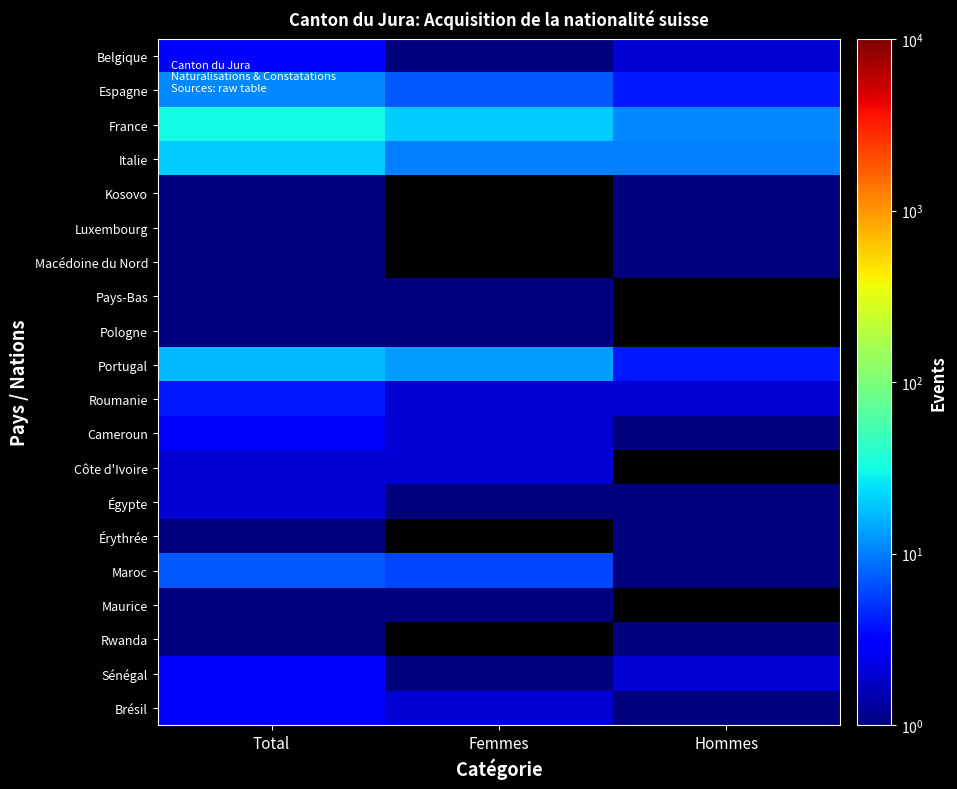

Rank the series by their maximum value, from lowest to highest.

Kosovo, Luxembourg, Macédoine du Nord, Pays-Bas, Pologne, Érythrée, Maurice, Rwanda, Côte d'Ivoire, Égypte, Belgique, Cameroun, Sénégal, Brésil, Roumanie, Maroc, Espagne, Portugal, Italie, France